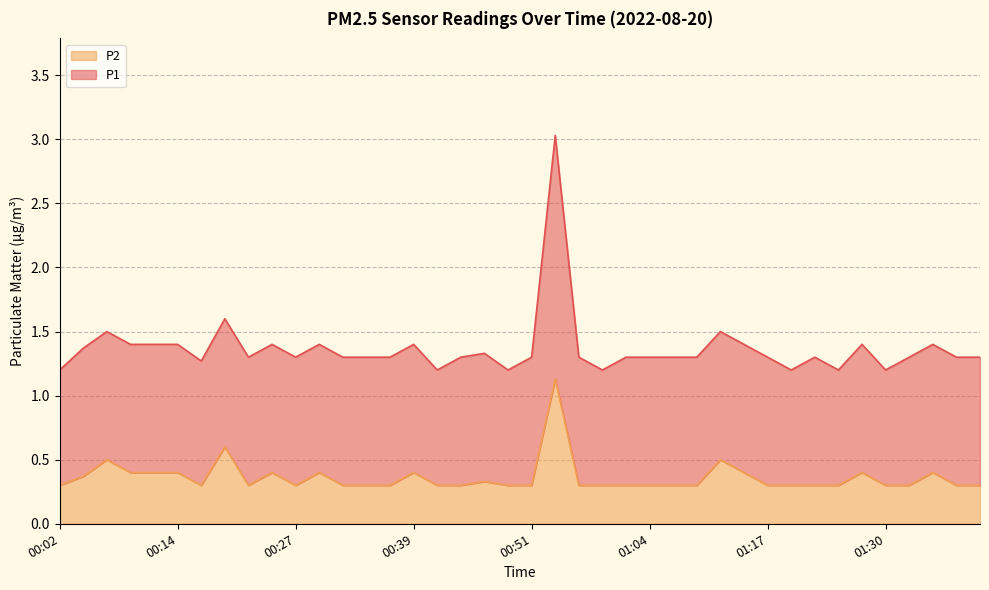

Which has a higher value, 00:46 or 01:12?

01:12